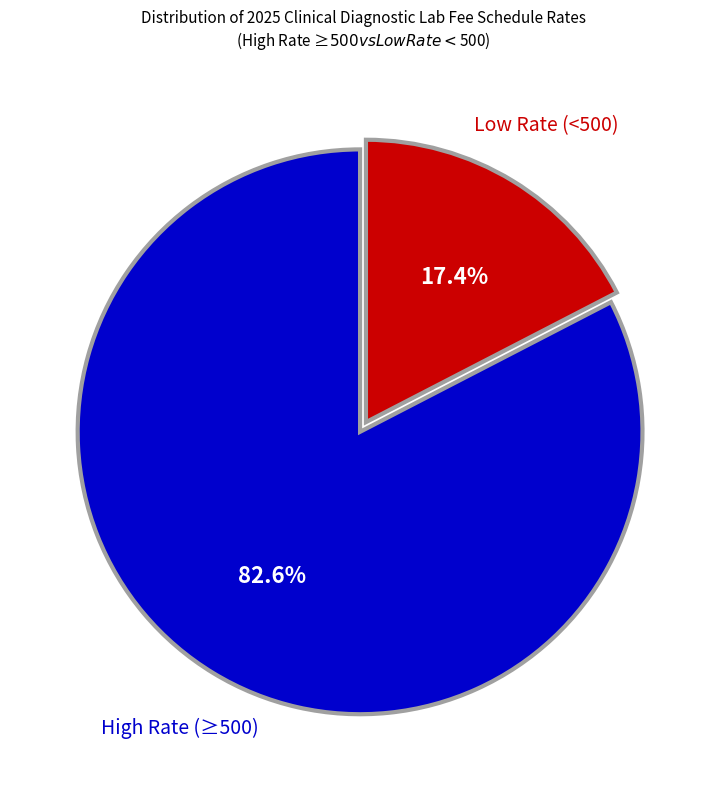

Does any single category account for the majority?

Yes